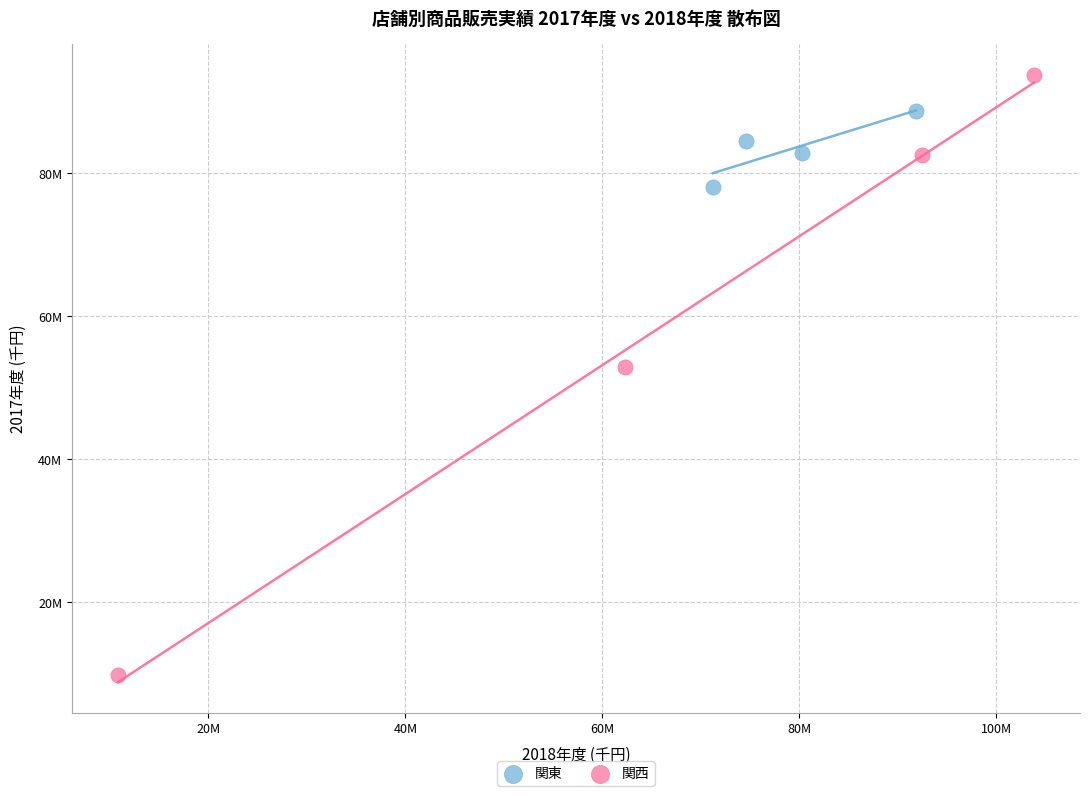

Which series contains the lowest Y value?

関西